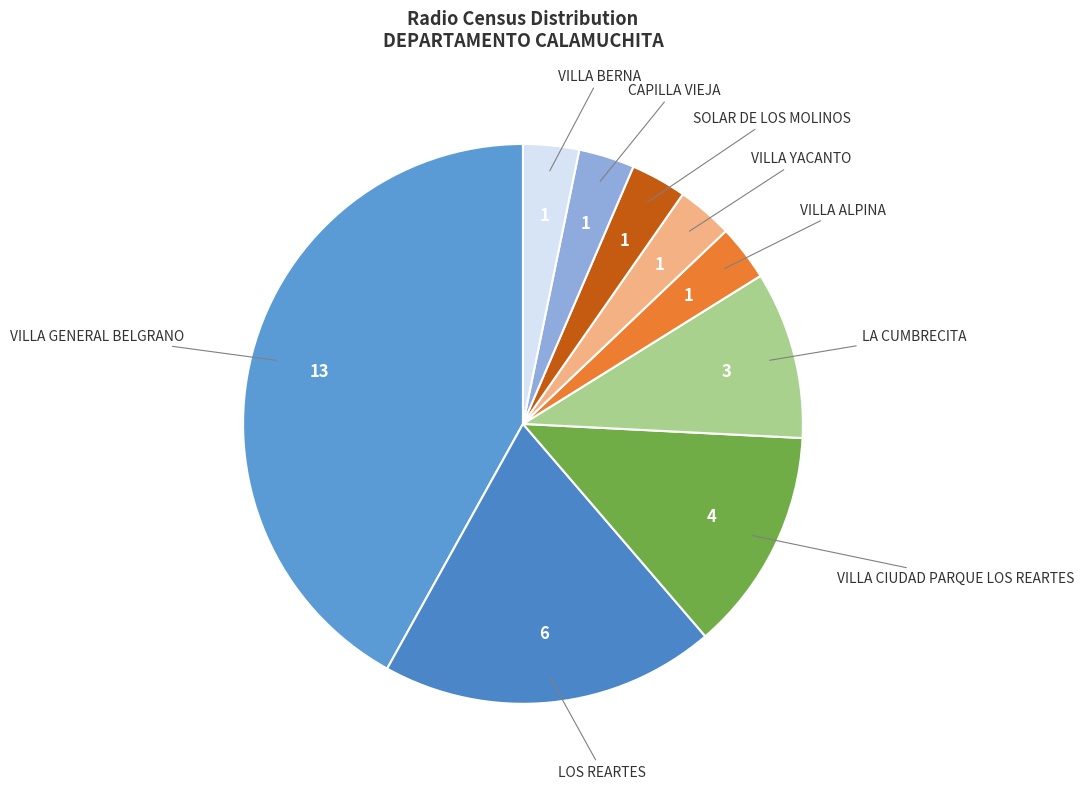

Which category has the smallest portion of the pie?

VILLA BERNA